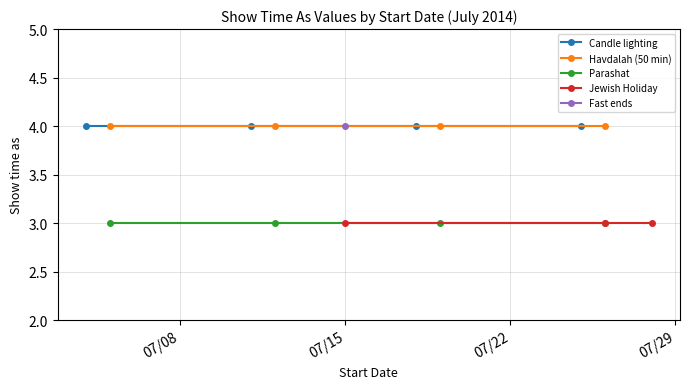

Which label corresponds to the smallest value in the chart?

7/5/2014